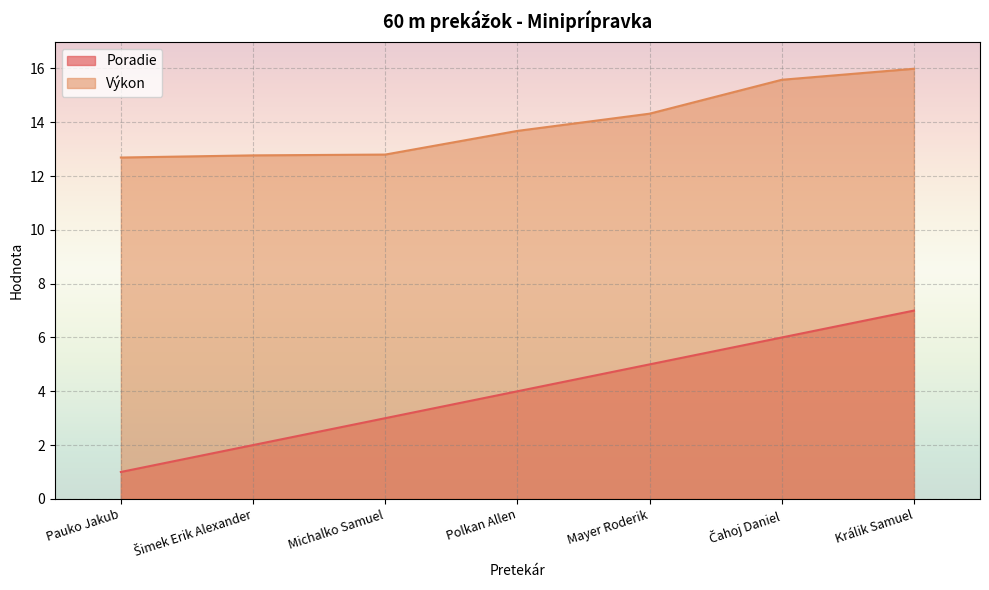

What is the highest value of the Výkon series?

16.0